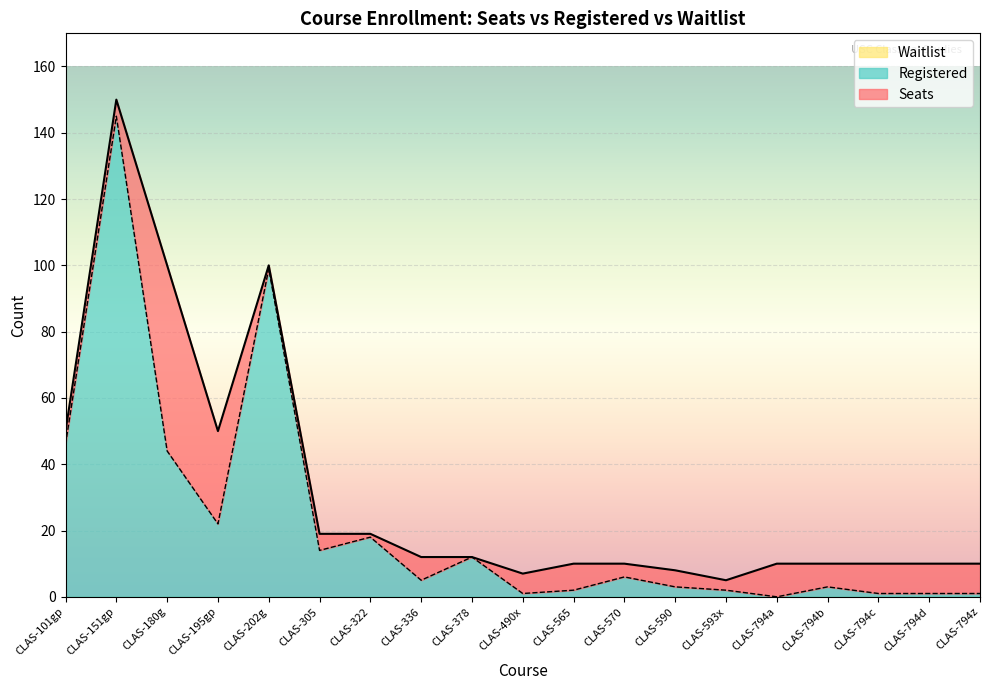

Reading left to right, list all the values displayed in this chart.

Registered: CLAS-101gp=46	CLAS-151gp=145	CLAS-180g=44	CLAS-195gp=22	CLAS-202g=99	CLAS-305=14	CLAS-322=18	CLAS-336=5	CLAS-378=12	CLAS-490x=1	CLAS-565=2	CLAS-570=6	CLAS-590=3	CLAS-593x=2	CLAS-794a=0	CLAS-794b=3	CLAS-794c=1	CLAS-794d=1	CLAS-794z=1
Seats: CLAS-101gp=50	CLAS-151gp=150	CLAS-180g=100	CLAS-195gp=50	CLAS-202g=100	CLAS-305=19	CLAS-322=19	CLAS-336=12	CLAS-378=12	CLAS-490x=7	CLAS-565=10	CLAS-570=10	CLAS-590=8	CLAS-593x=5	CLAS-794a=10	CLAS-794b=10	CLAS-794c=10	CLAS-794d=10	CLAS-794z=10